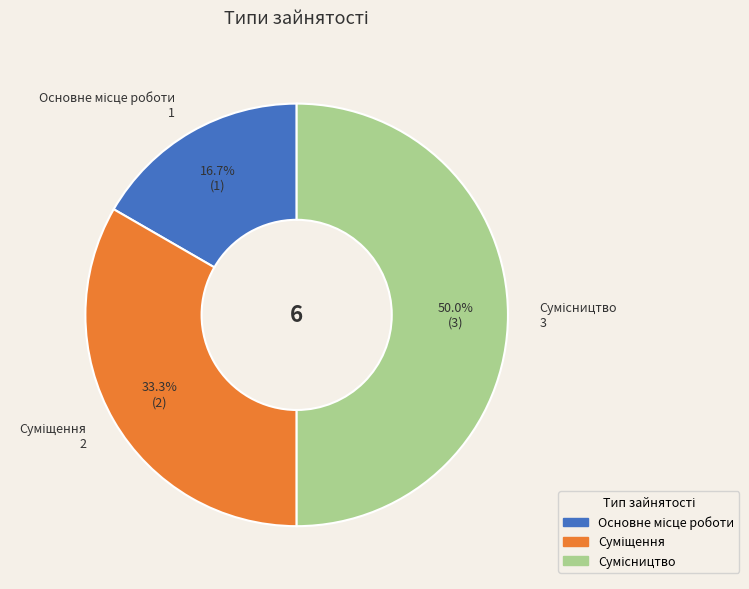

To the nearest percent, what is the difference between the Сумісництво and Основне місце роботи slice percentages?

33%